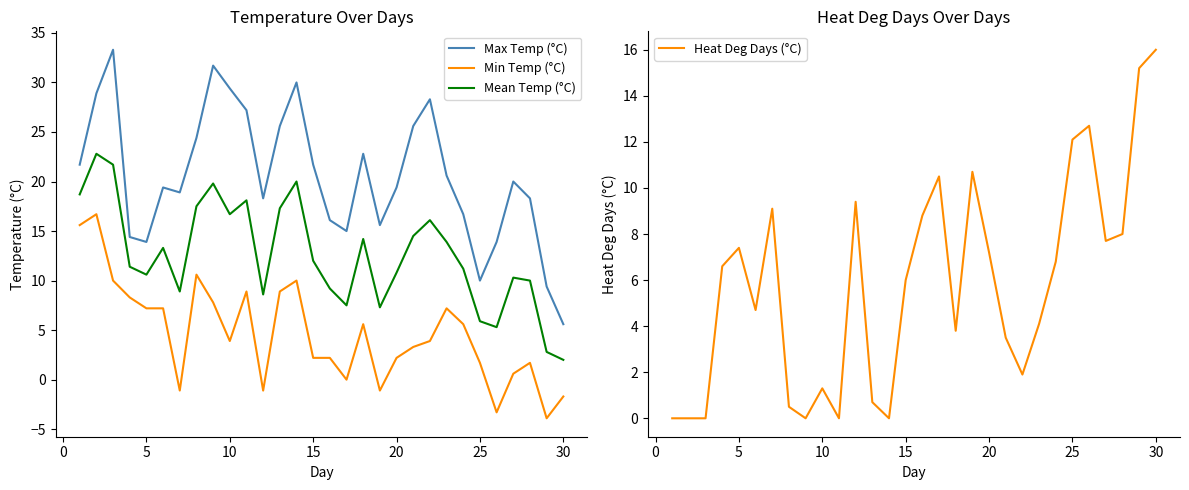

True or false: Min Temp (°C) and Max Temp (°C) intersect in this chart.

False